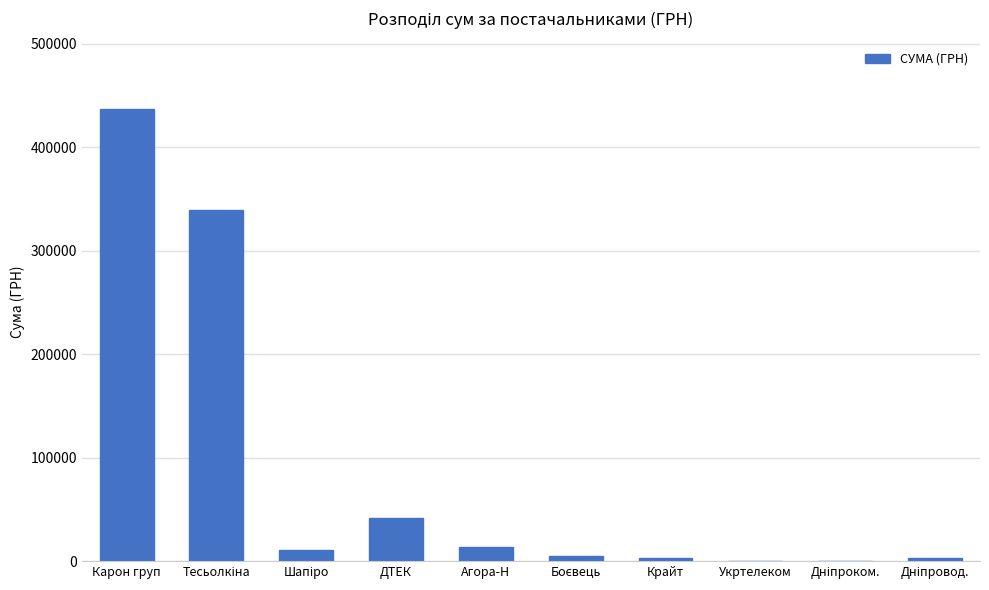

What is the maximum value shown in the chart?

436681.9